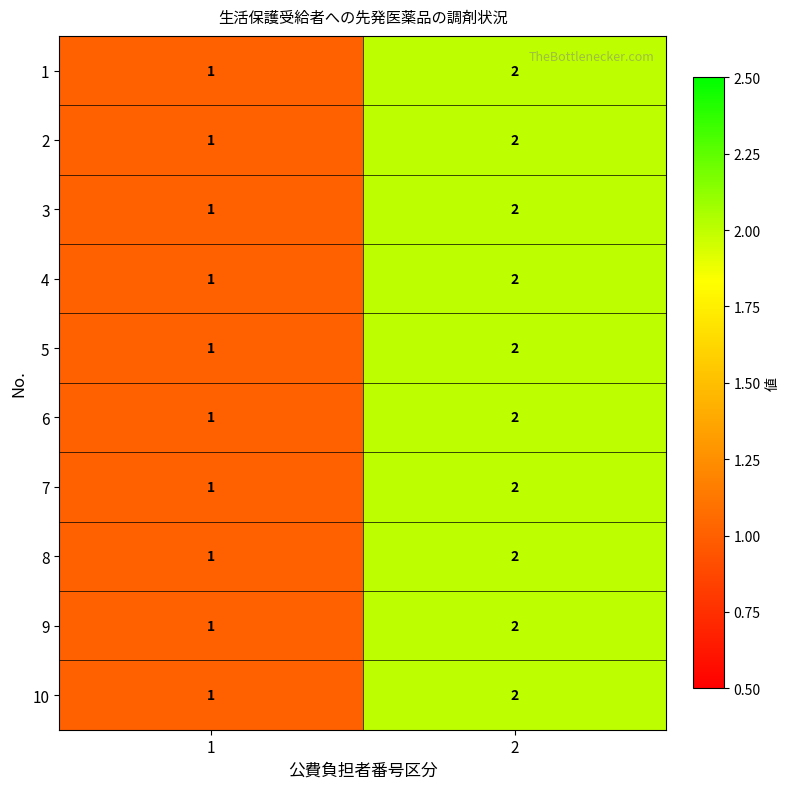

What is the sum of all 6 values?

3